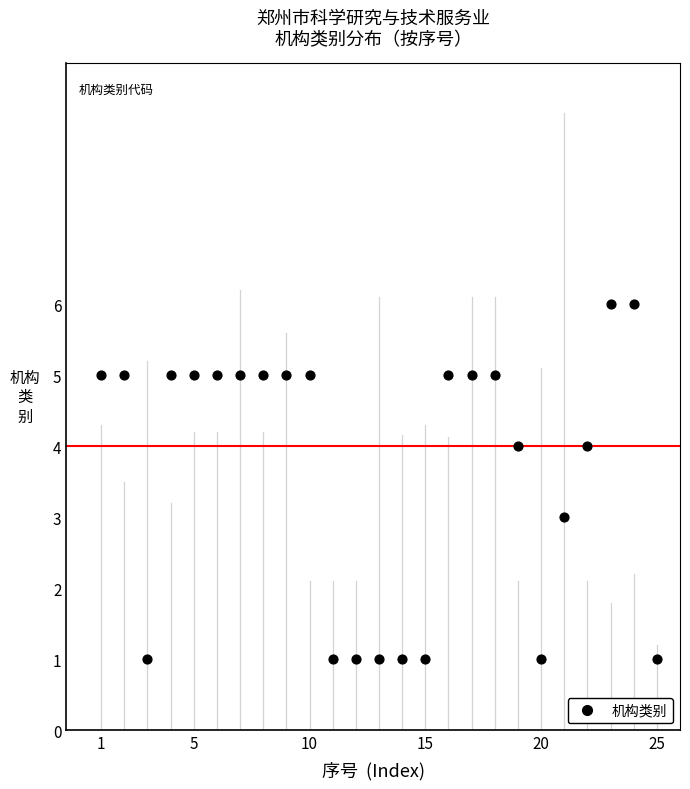

What is the range of X values (max minus min)?

24